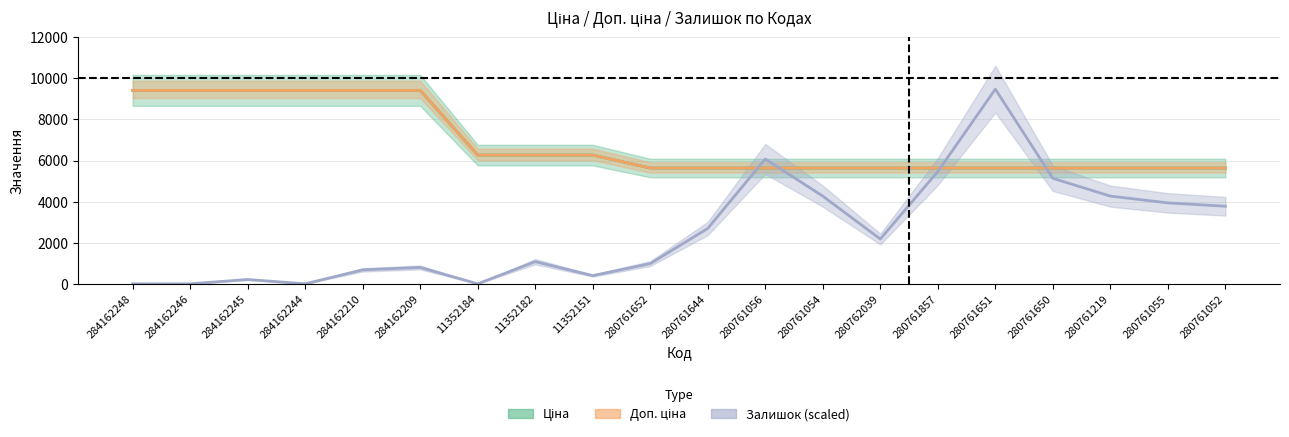

Does the chart display data point markers on the line(s)?

No